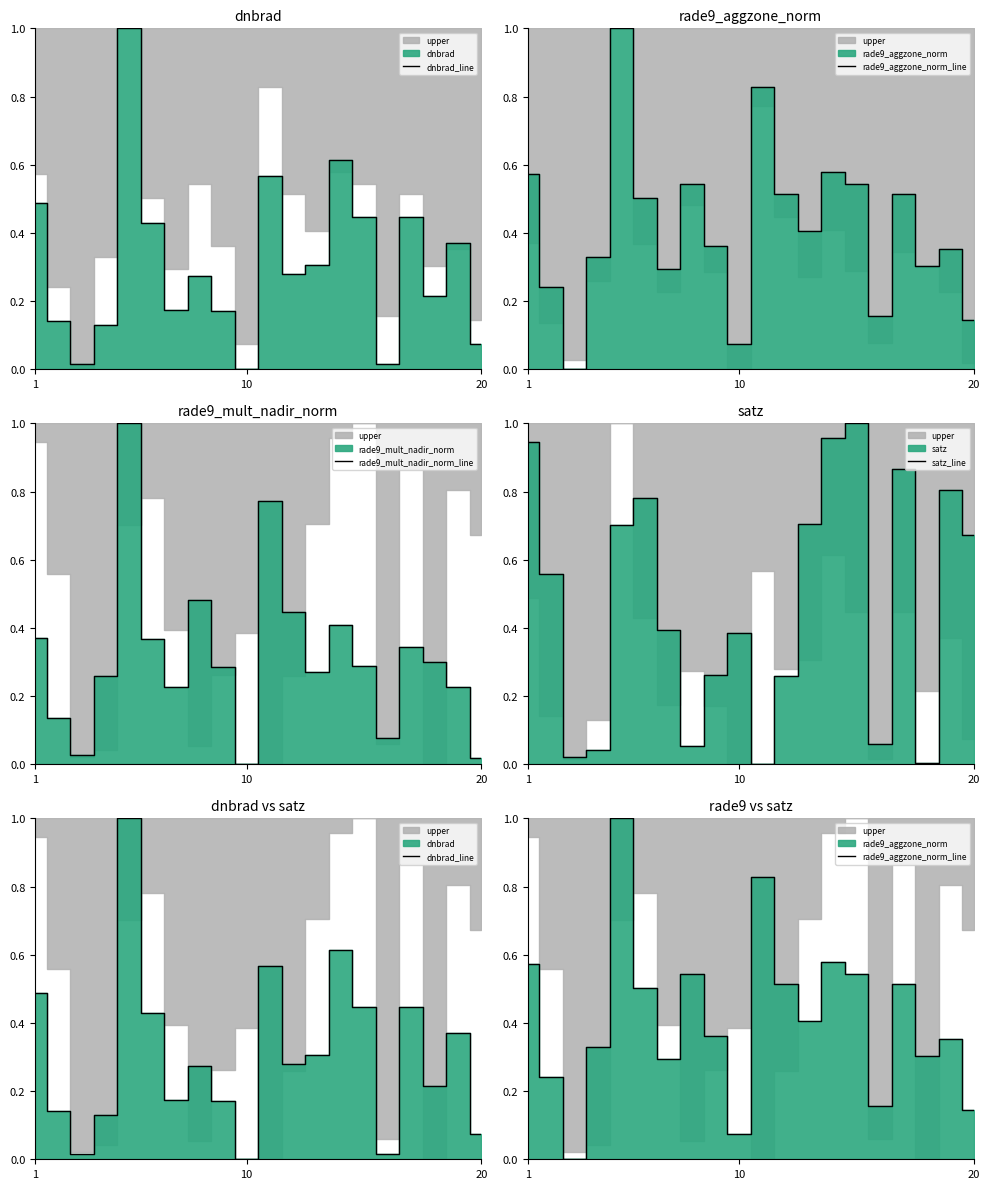

How many times do satz_line and dnbrad_line cross each other?

8